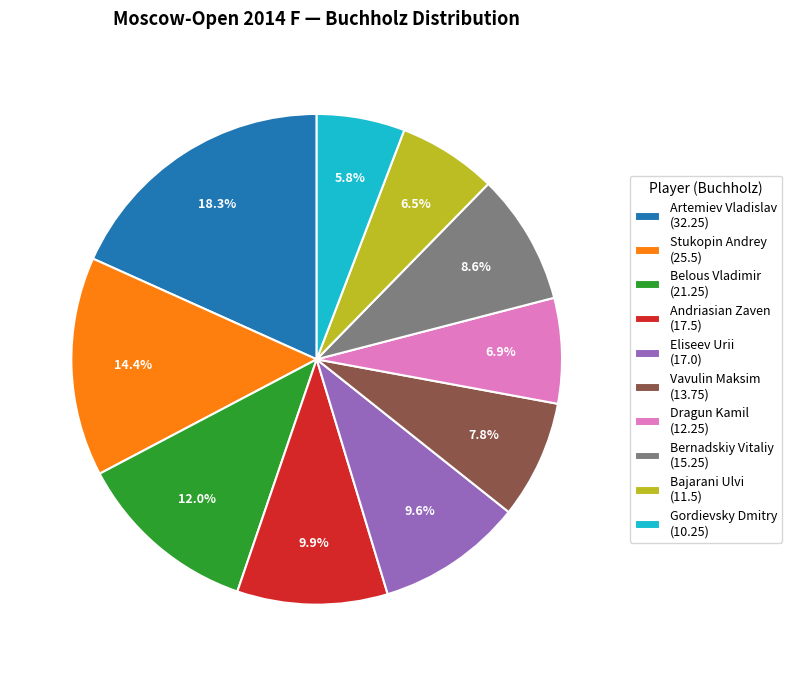

Which has a higher value, Belous Vladimir or Vavulin Maksim?

Belous Vladimir